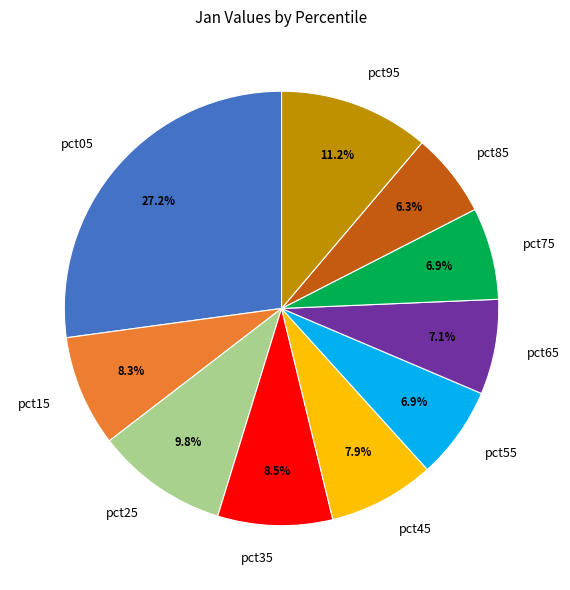

Count the number of slices in the pie.

10